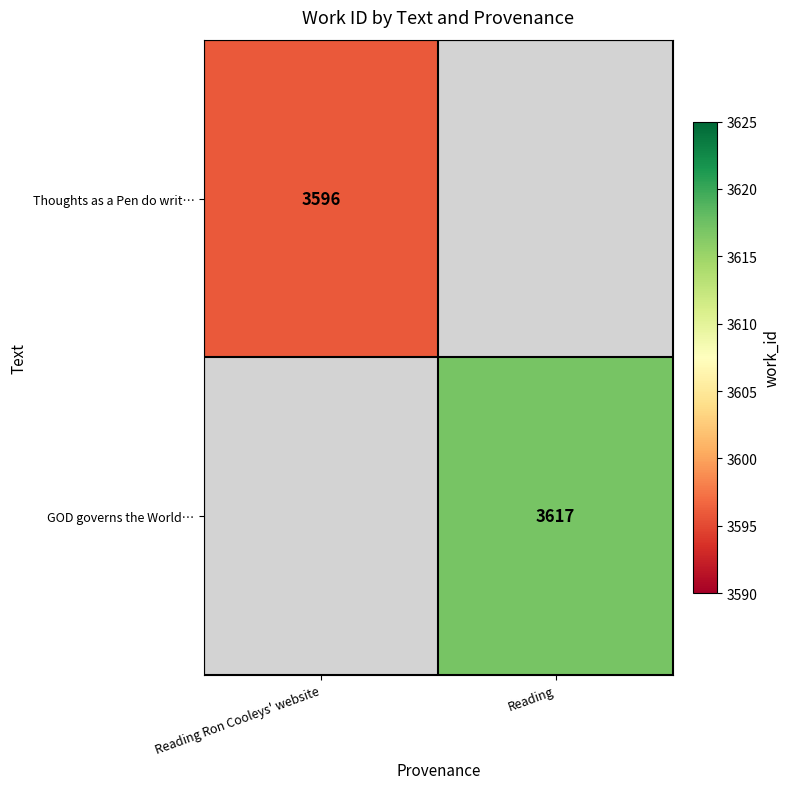

Is it true that GOD governs the World… equals 3617 at Reading?

True